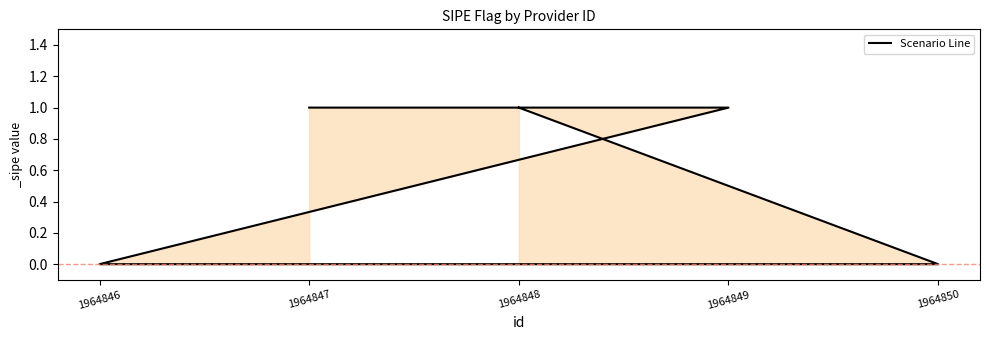

Is it true that the value at 1964847 is 1?

True